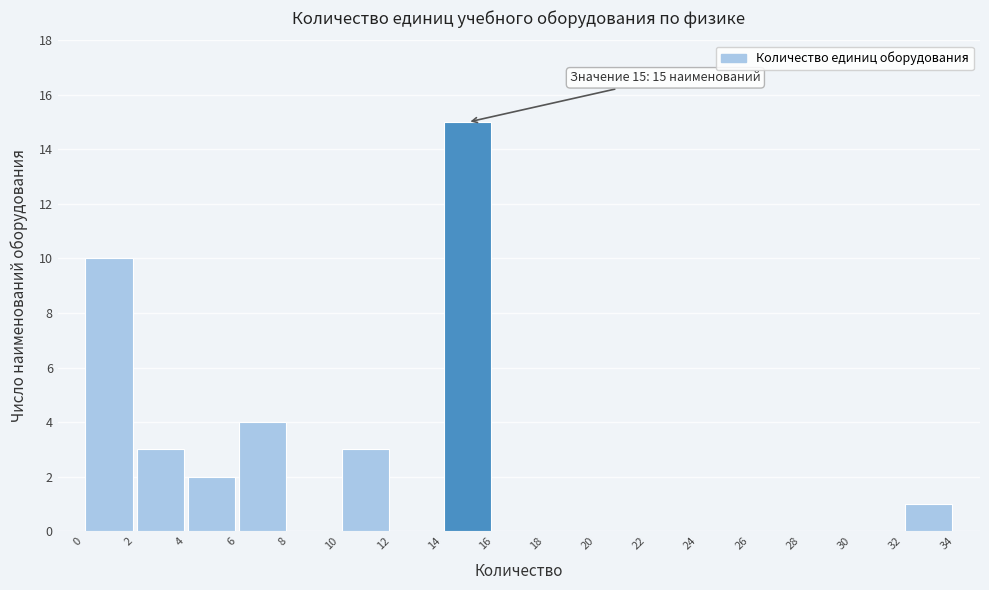

Over which range of the x-axis is the bar tallest?

14 to 16